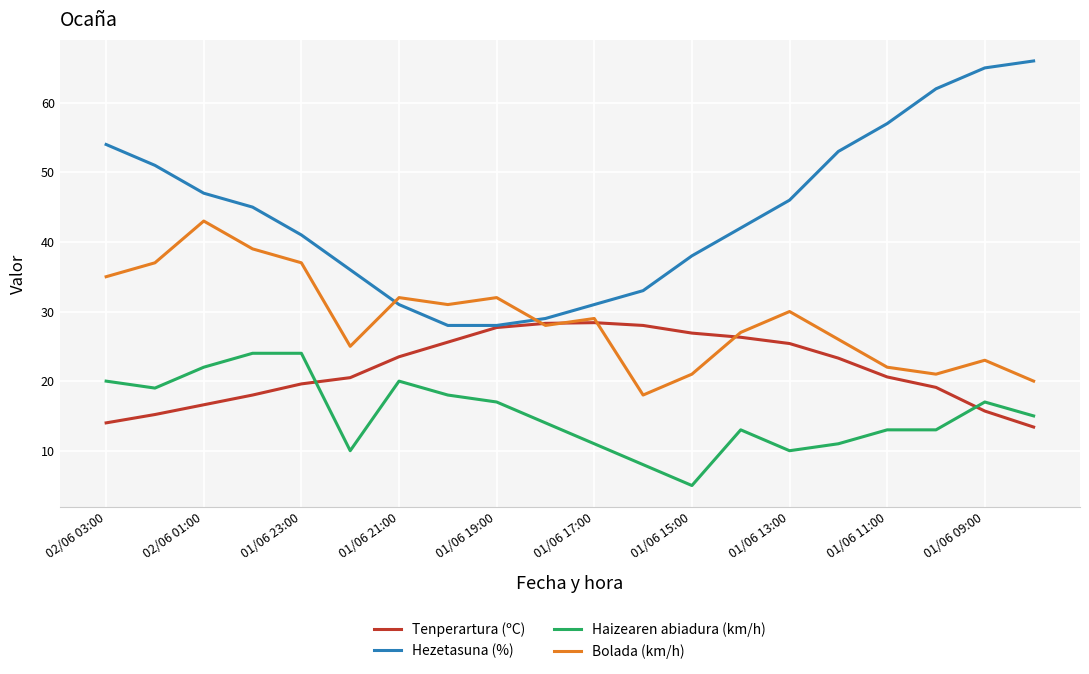

How many intersections are there between Bolada (km/h) and Hezetasuna (%)?

2